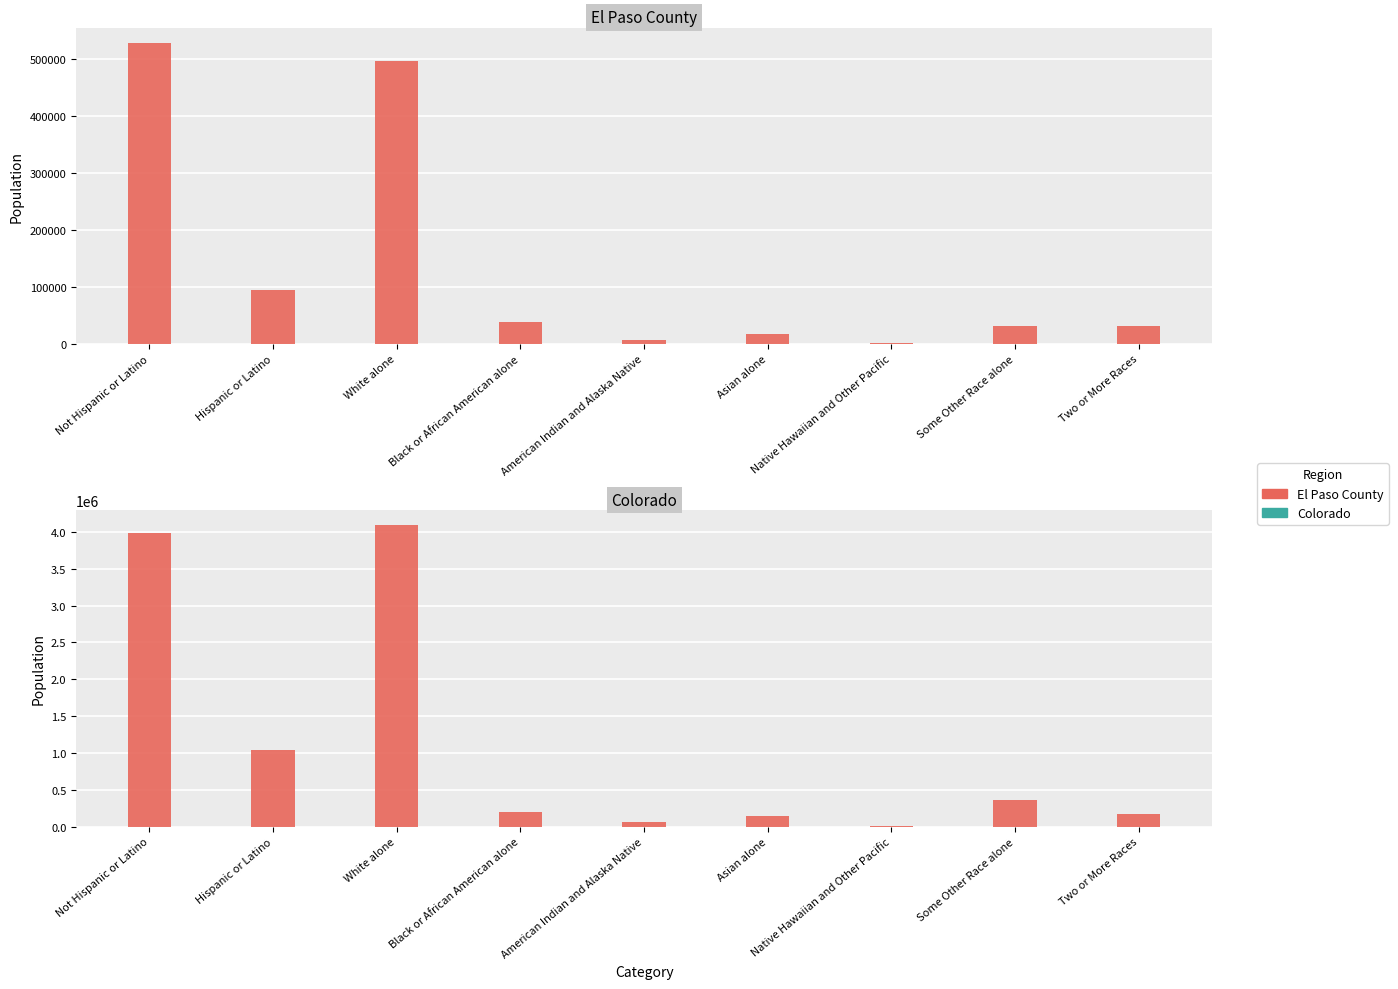

What is the average value of the Colorado series?

1117599